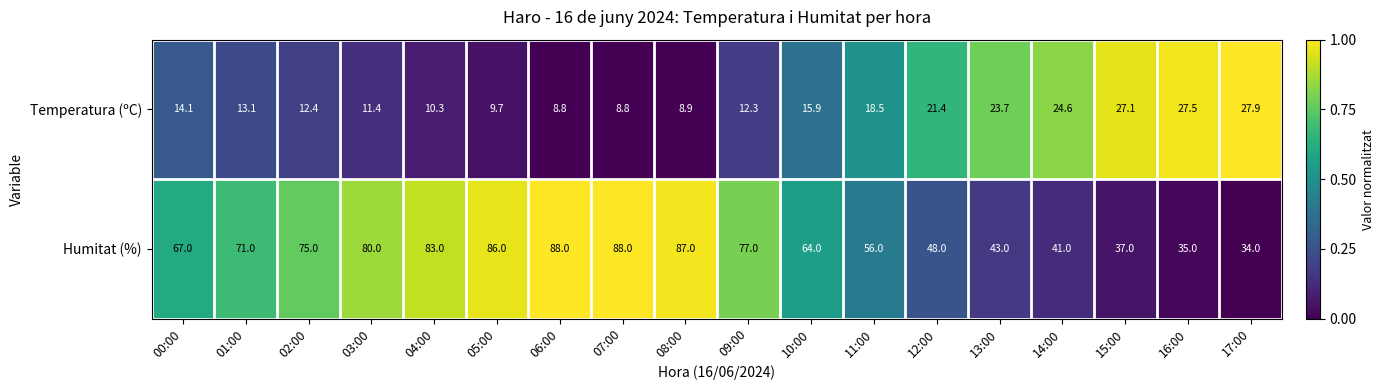

What is the spread (max minus min) of values at 03:00?

68.6